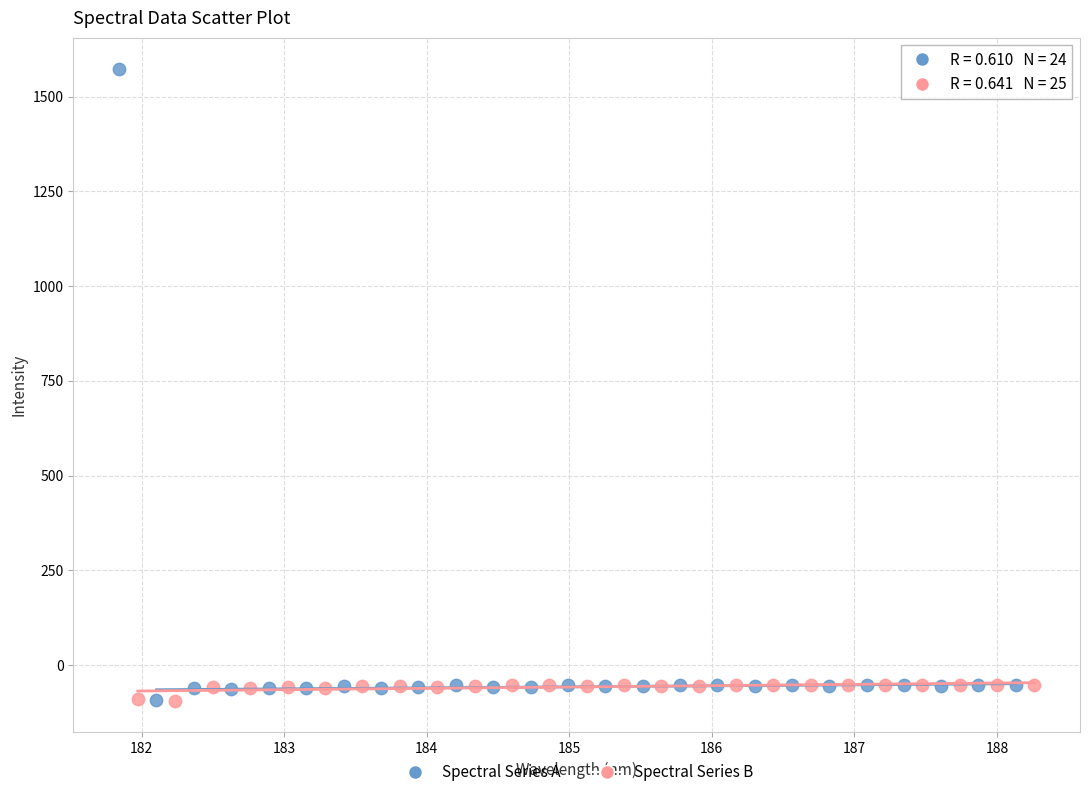

What are all the series names shown in the legend?

Spectral Series A, Spectral Series B